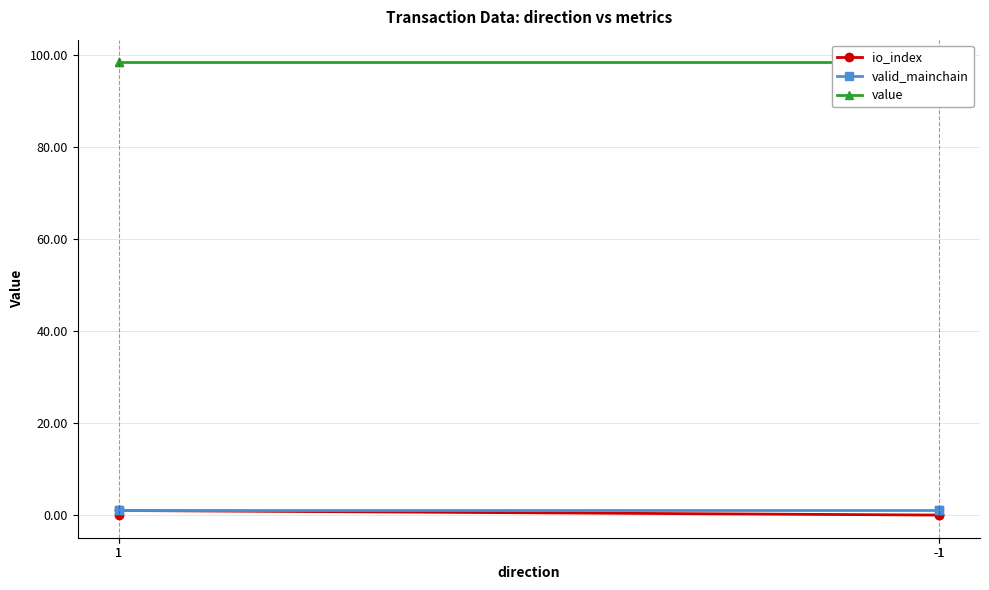

True or false: value has a value of 98.4 at 1.

True